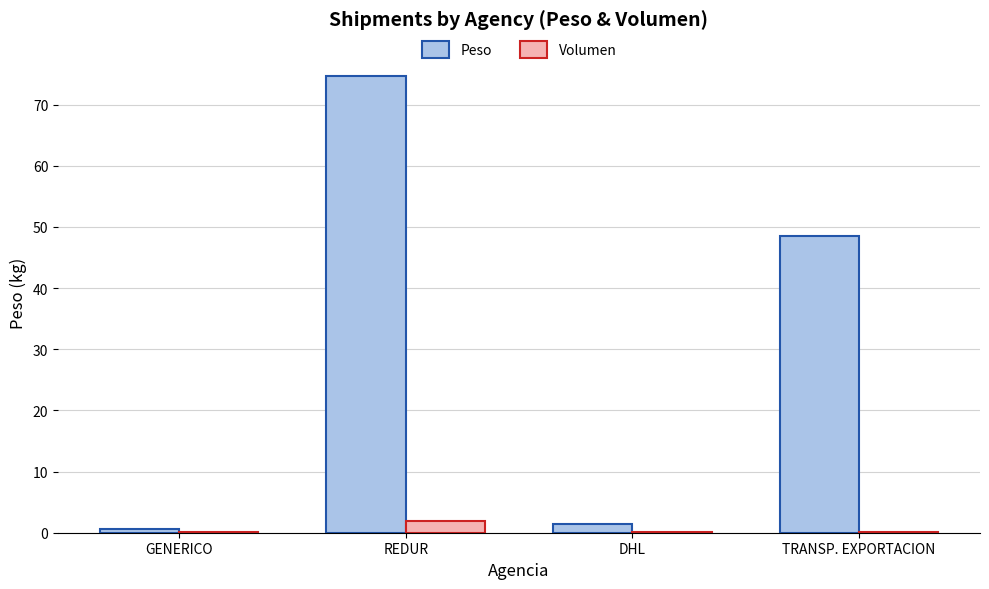

At which label does Peso reach its peak?

REDUR